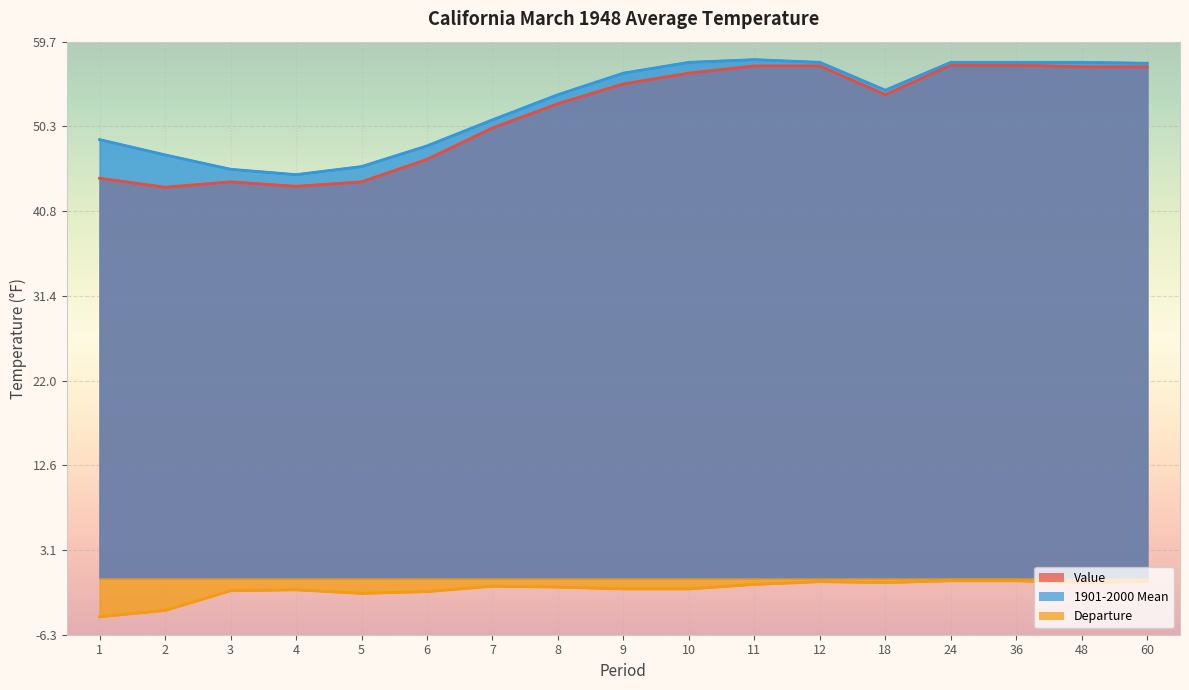

True or false: Departure and Value intersect in this chart.

False